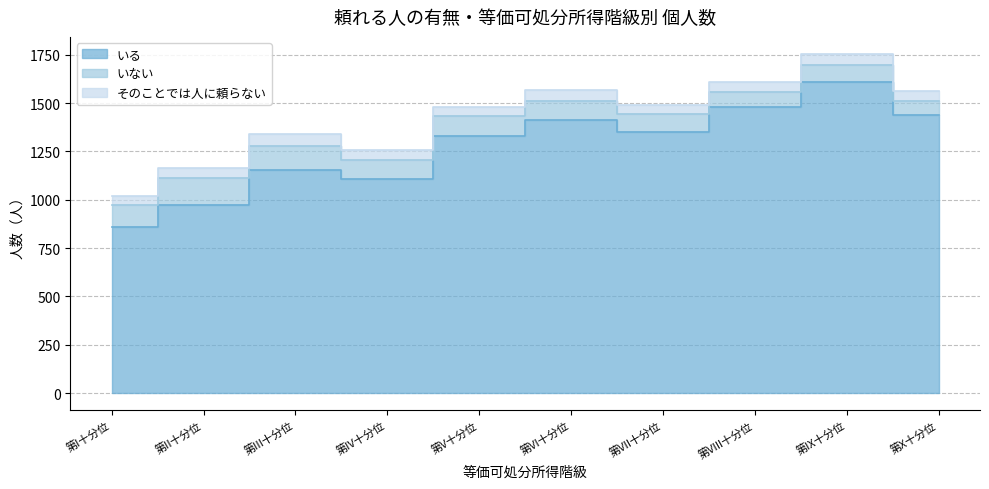

Which category has the highest value across all series?

第IX十分位